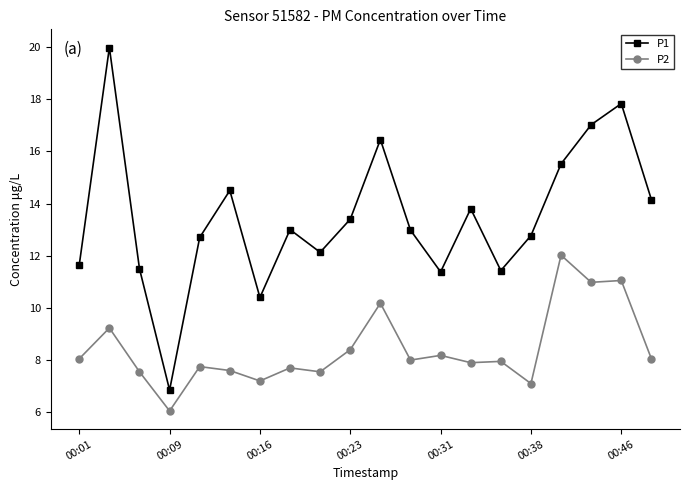

Which series has the widest spread of values?

P1